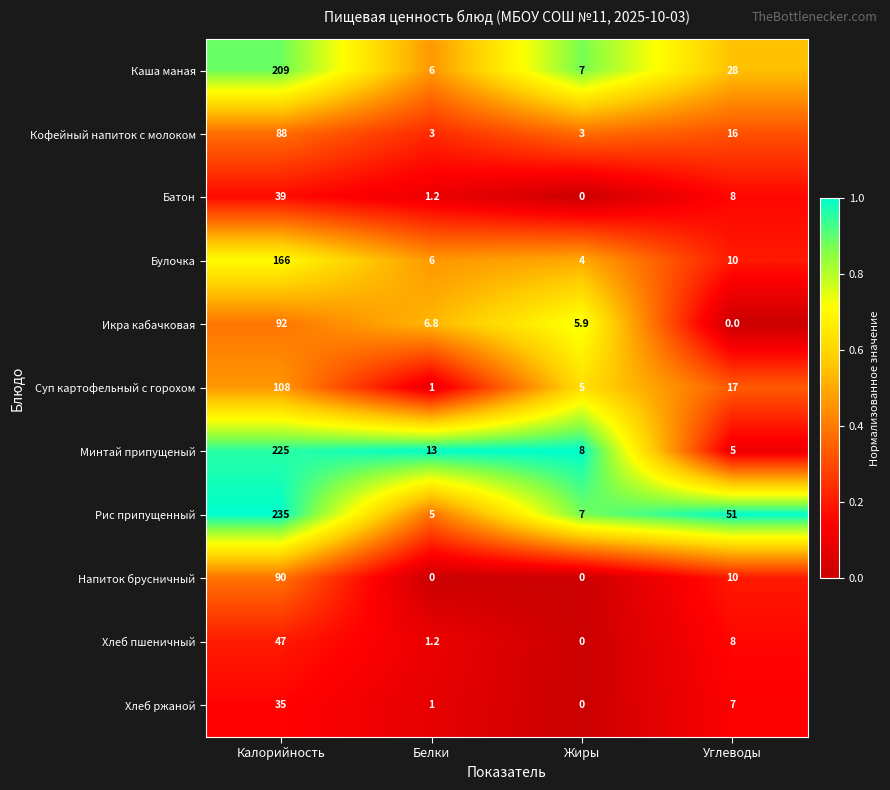

What is the total value across all series at Жиры?

39.9